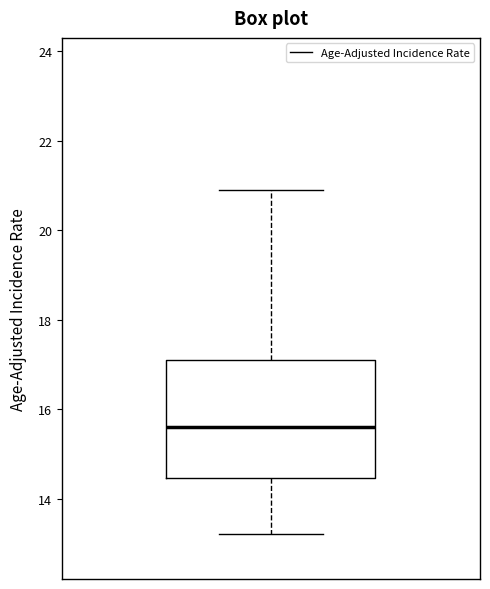

Transcribe this box plot: give where the median line is, the range the box spans, and where the two whiskers end, as read against the y-axis. The values are not printed on the chart, so give them approximately, as read against the axis.

median 15.6, box 14.4 to 17.2, whiskers 13.2 to 21.0